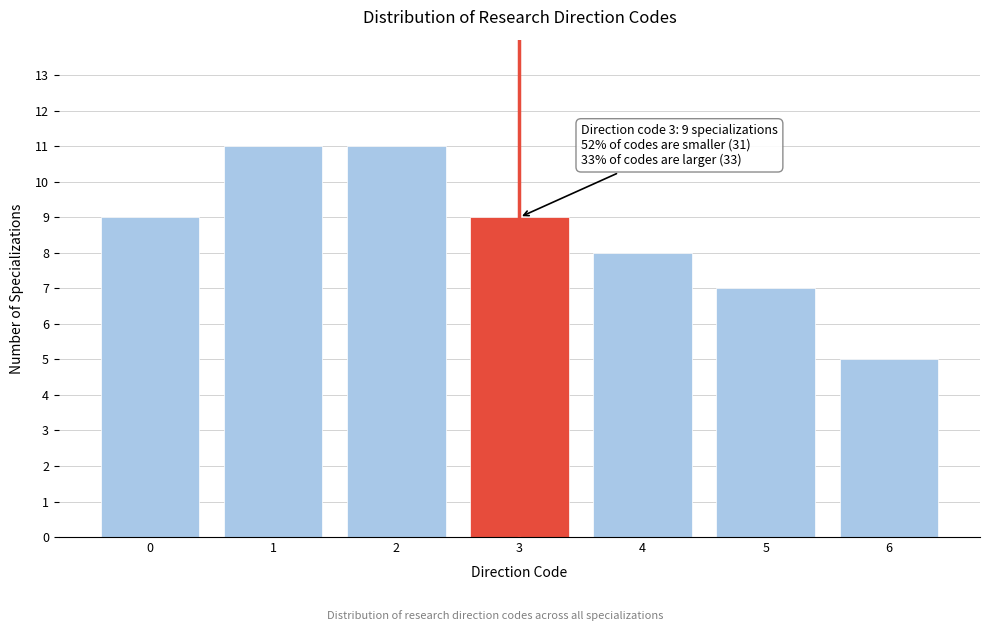

Reading left to right, list all the values displayed in this chart.

0=9	1=11	2=11	3=9	4=8	5=7	6=5